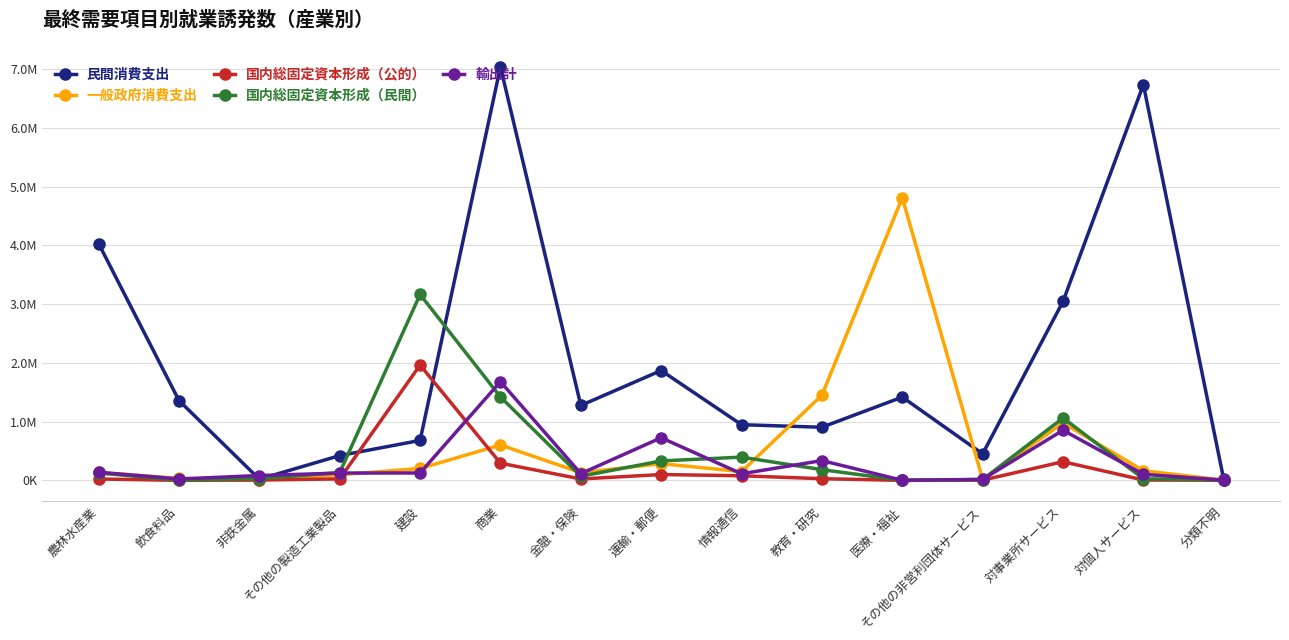

Between 情報通信 and 医療・福祉, which series saw the biggest shift?

一般政府消費支出